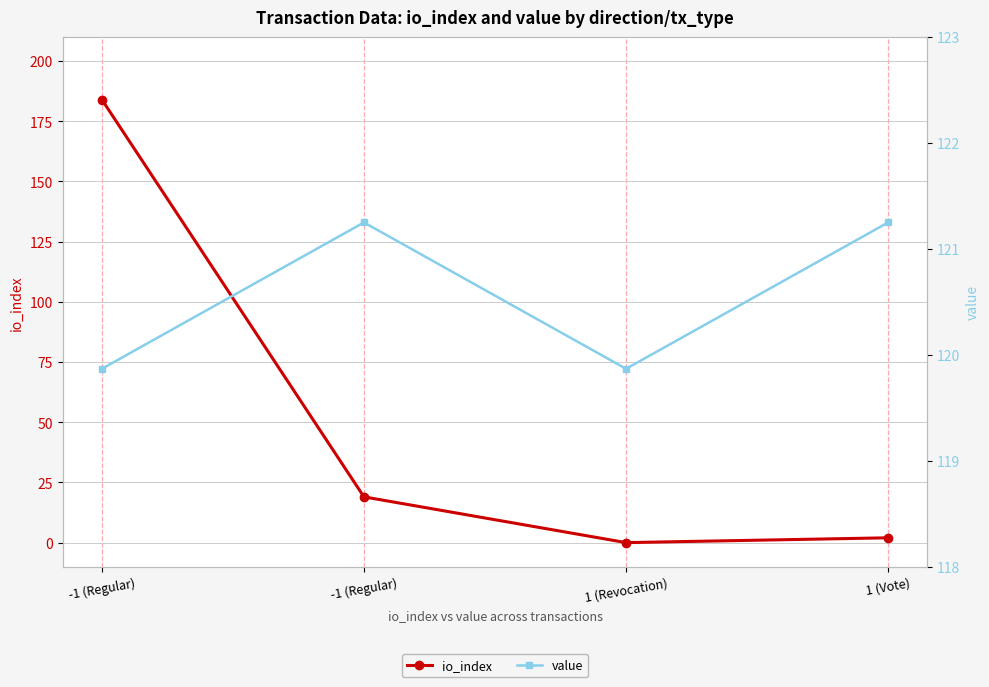

List the series in order of their peak value, lowest first.

value, io_index